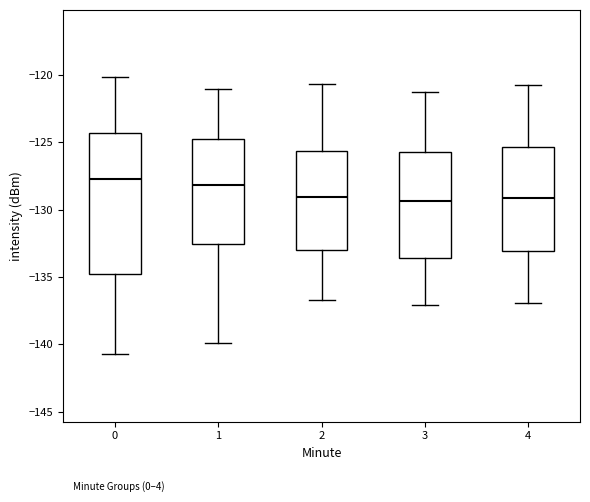

Where does the lower whisker of the box at x = 2 end on the y-axis? The values are not printed on the chart, so give them approximately, as read against the axis.

-136.5